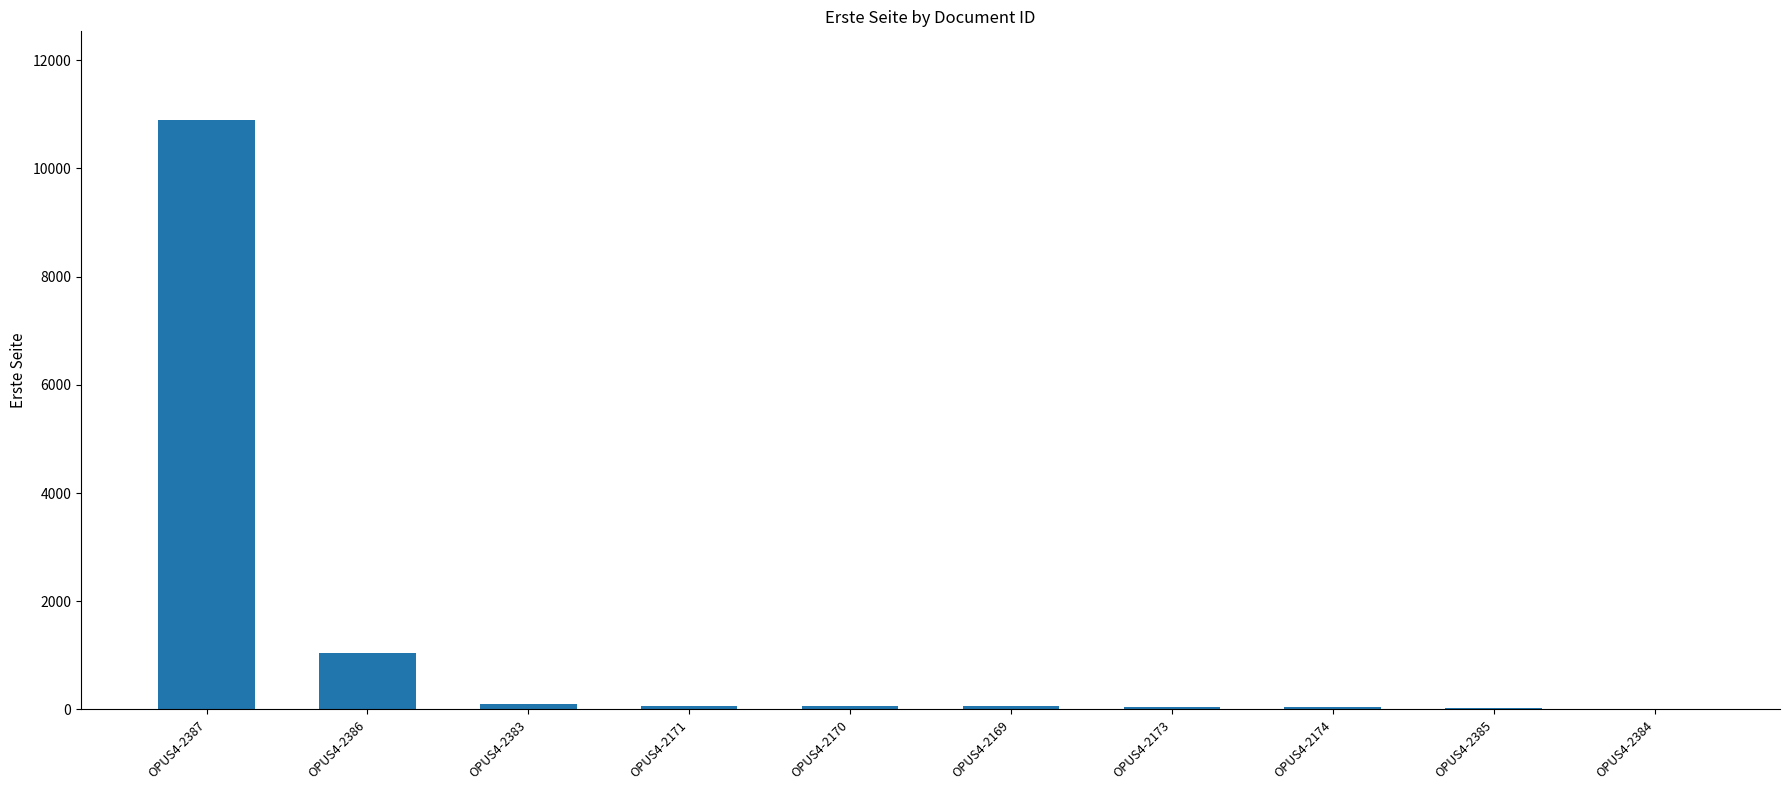

What is the change in value from OPUS4-2173 to OPUS4-2174?

-1